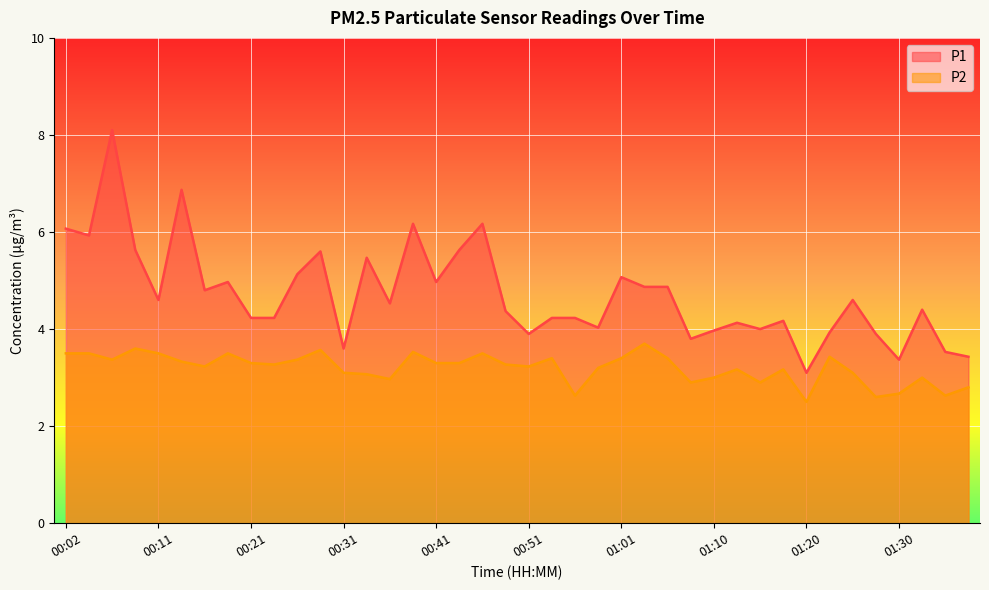

What is the sum of all P2 values?

127.9